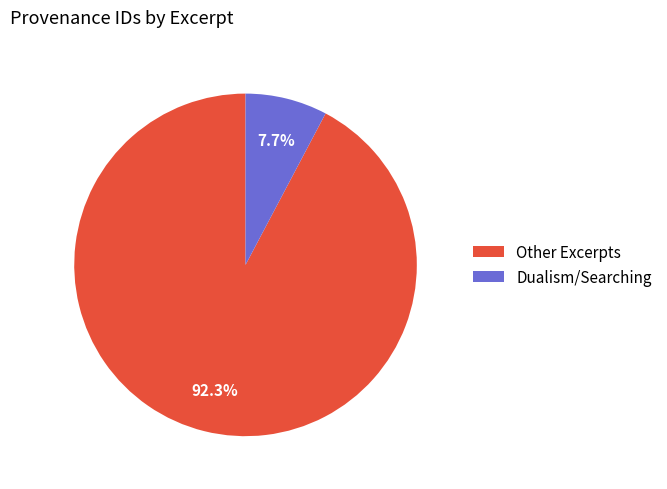

Count the number of slices in the pie.

2